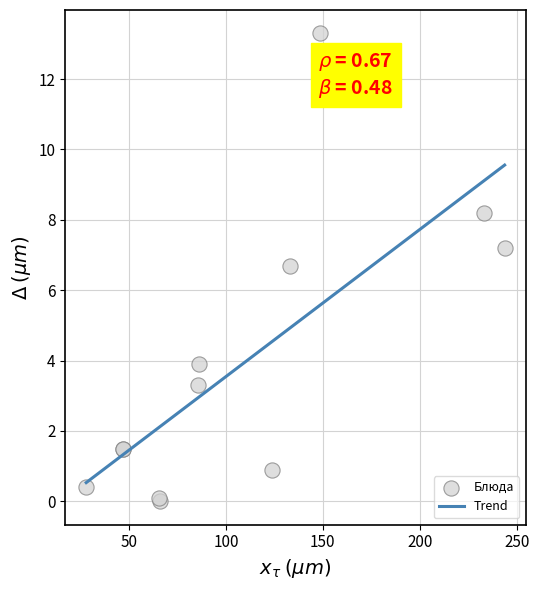

What Y value in the scatter plot is closest to 6?

6.7